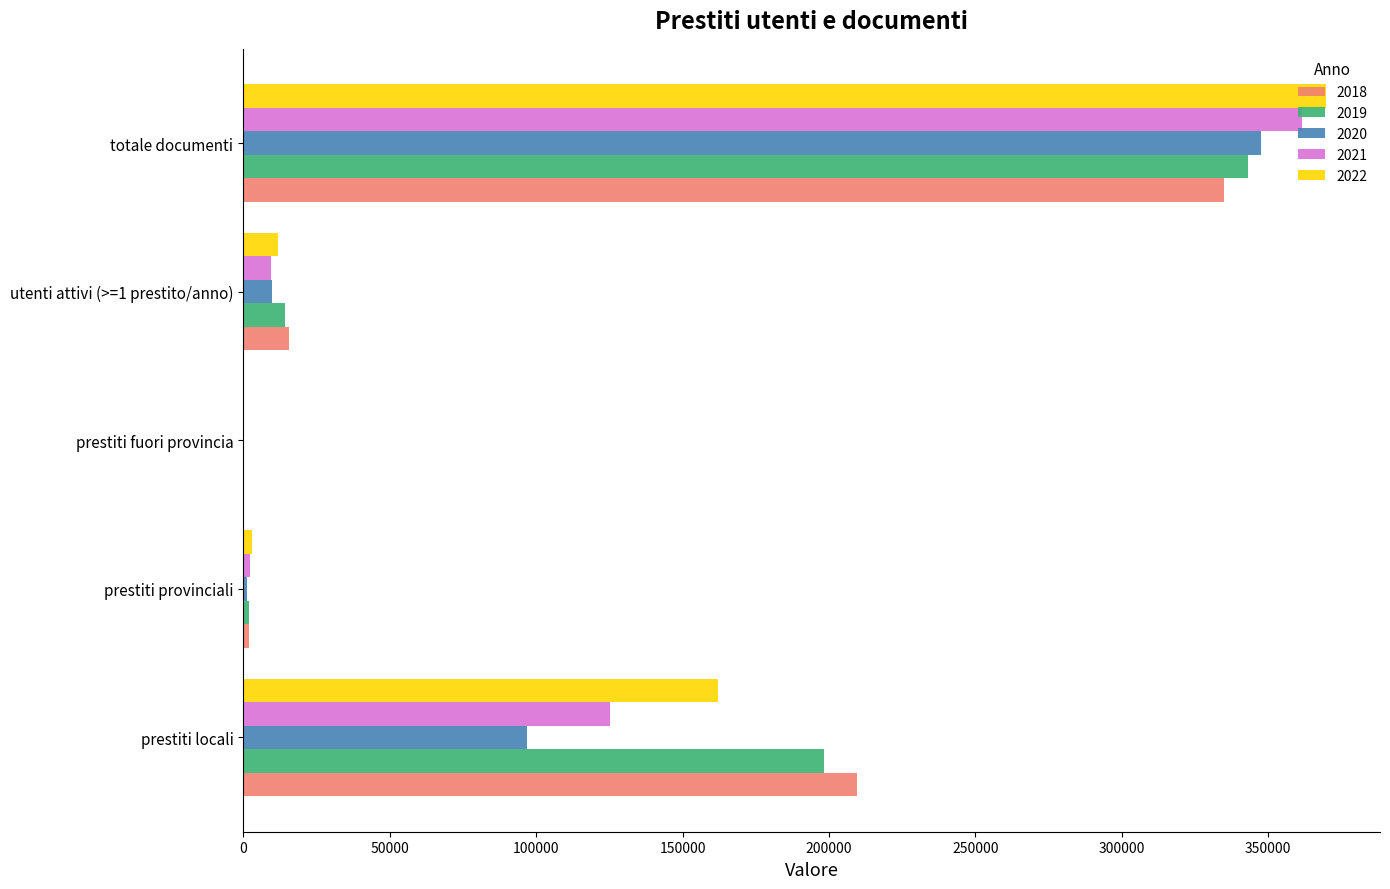

What is the sum of all 2022 values?

546365